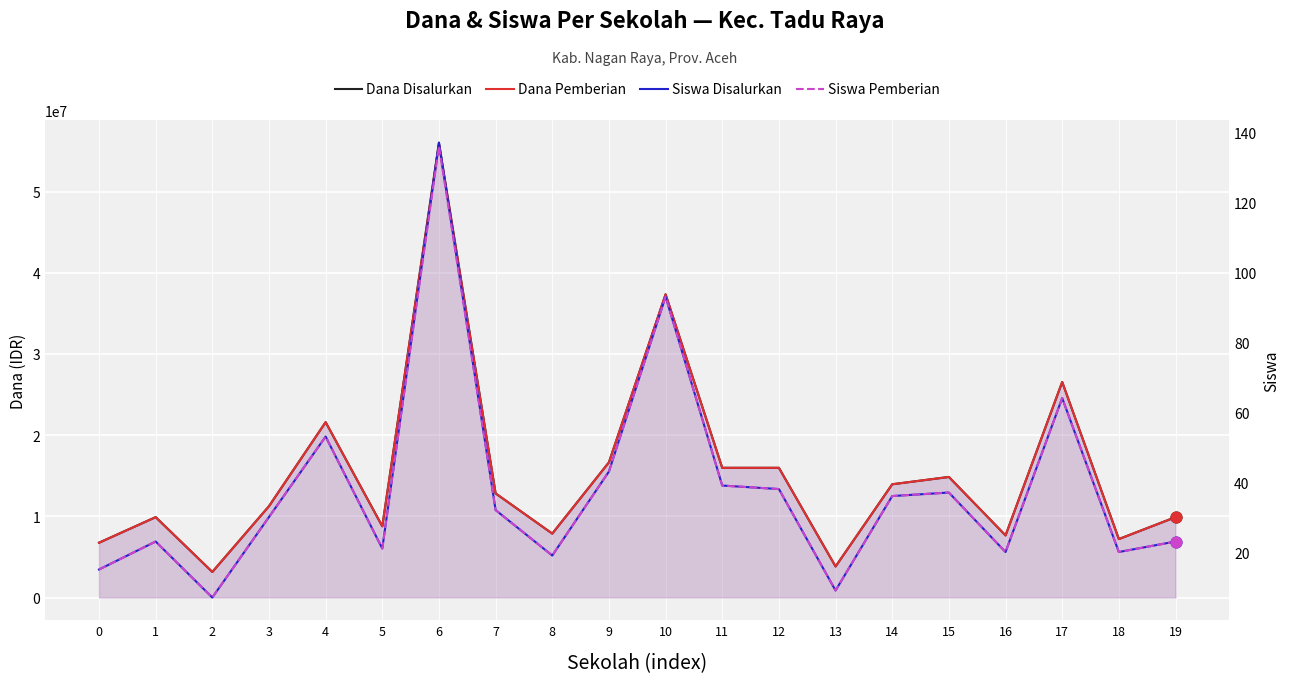

Which series contains the lowest Y value?

Siswa Disalurkan